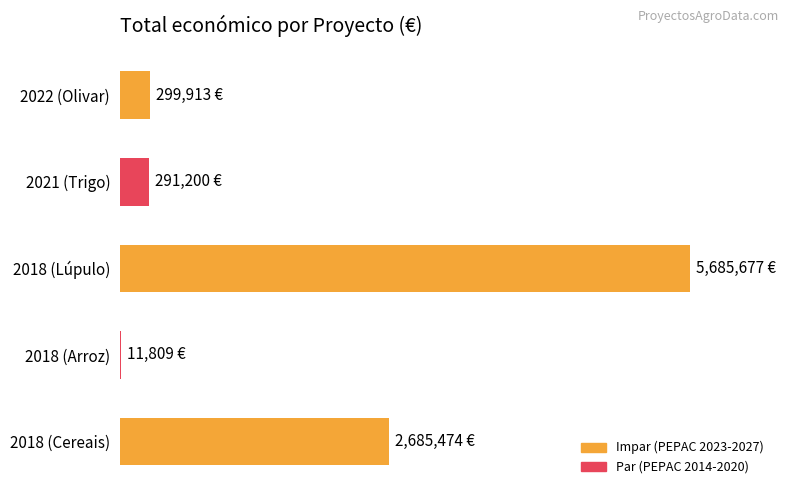

Are the bars horizontal?

Yes